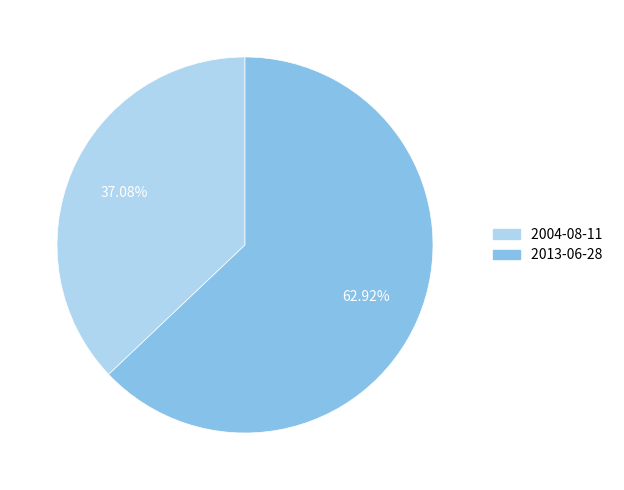

Is 2013-06-28 the majority of the pie?

Yes